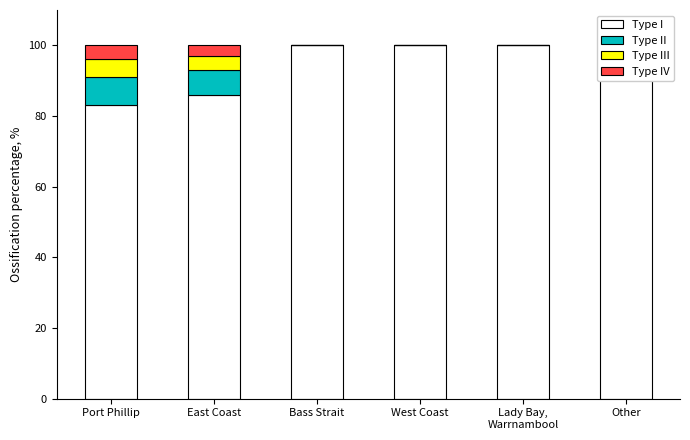

How many bars are there in total?

24